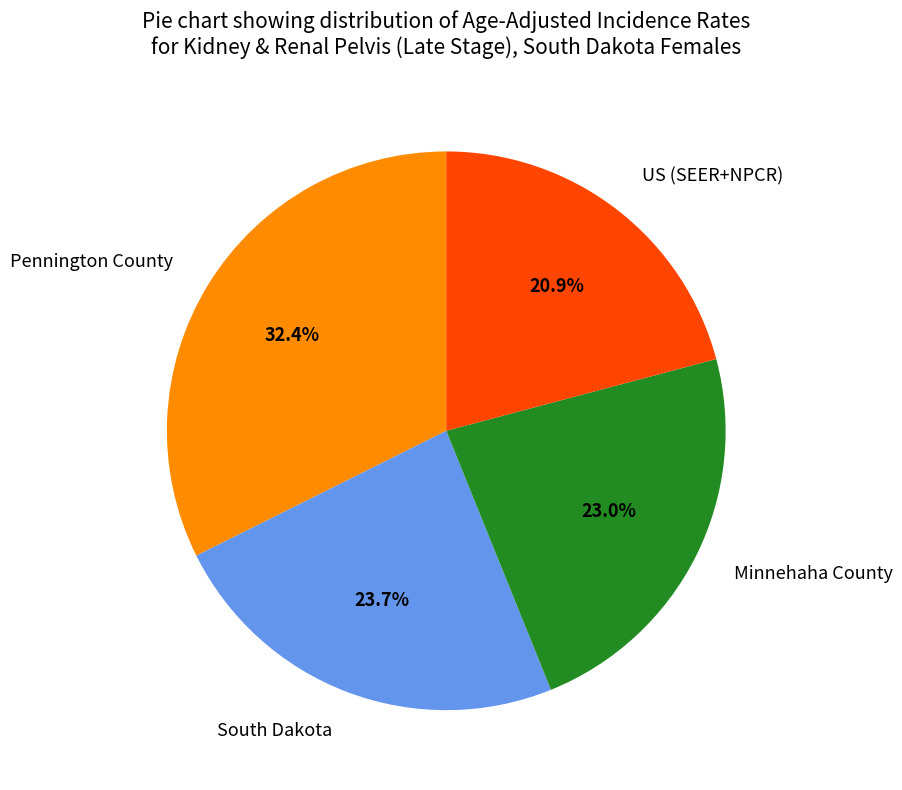

To the nearest percent, what portion does US (SEER+NPCR) represent?

21%